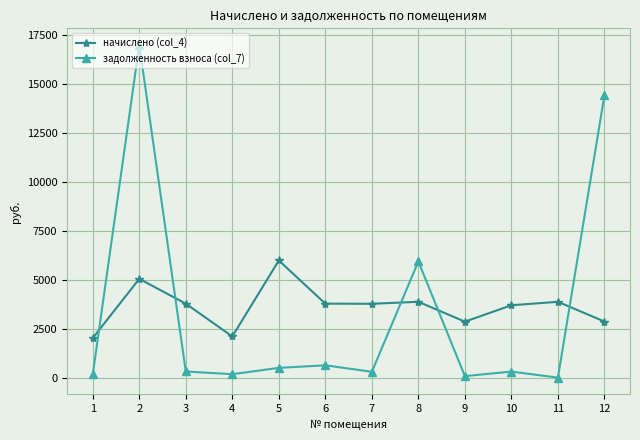

Is it true that начислено (col_4) equals 3871.4 at 8?

True